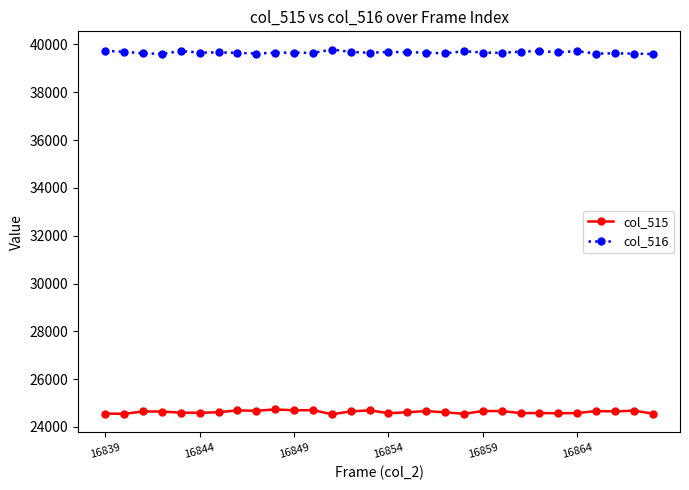

What is the value of the col_515 point at the 23rd from the left?

24582